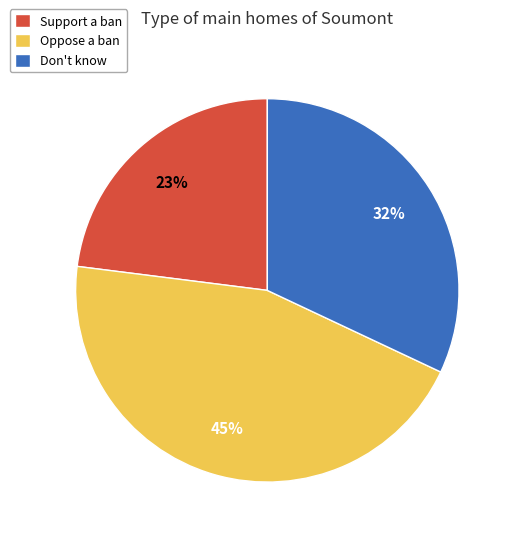

Count the number of slices in the pie.

3